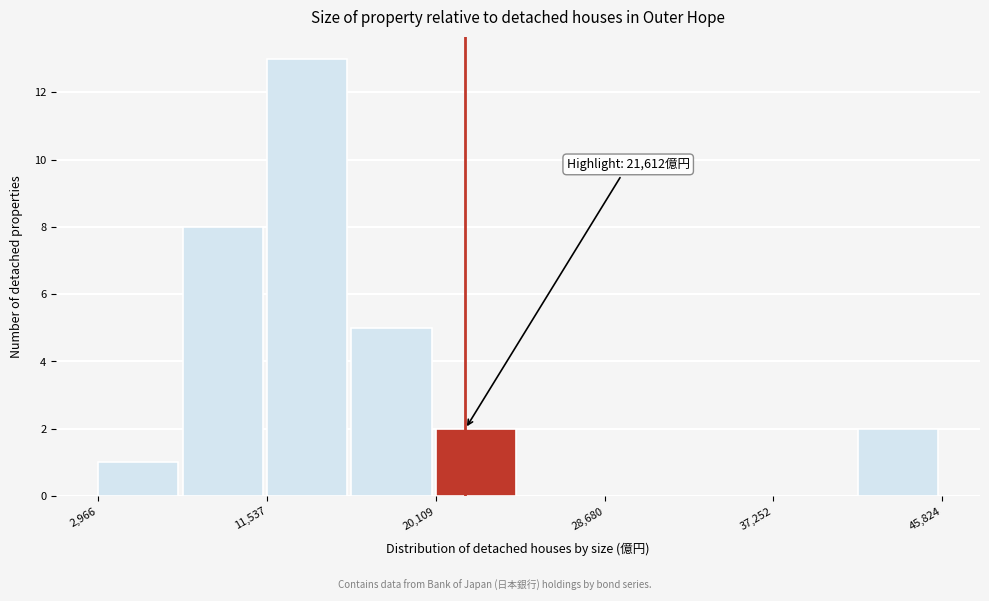

Over which range of the x-axis is the bar tallest?

12000 to 16000